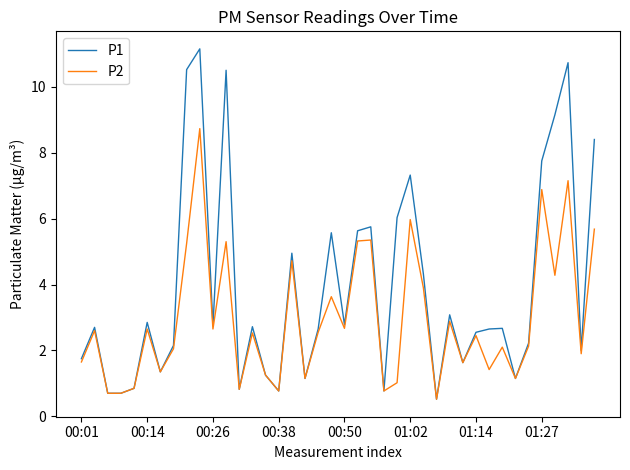

Which series has the largest range (max minus min)?

P1